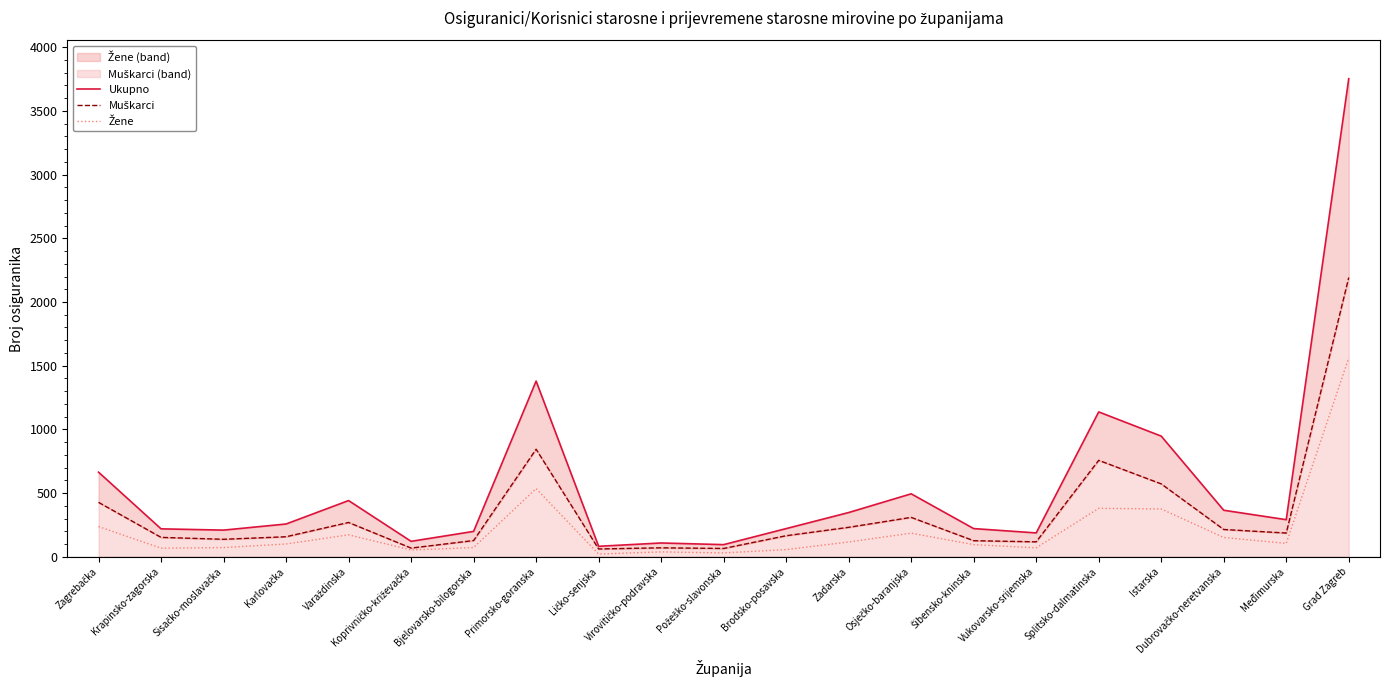

The value of Žene at Istarska is 375. True or false?

True